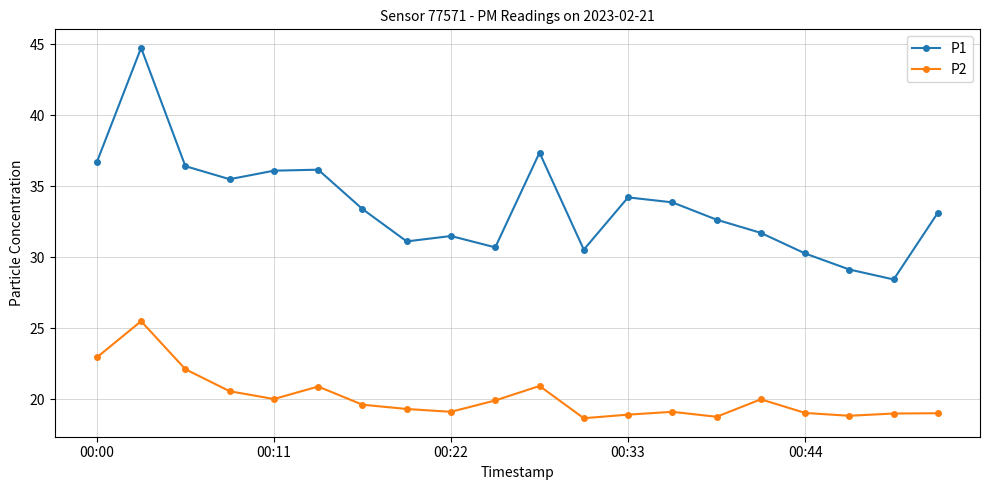

Which series has the largest total across all categories?

P1